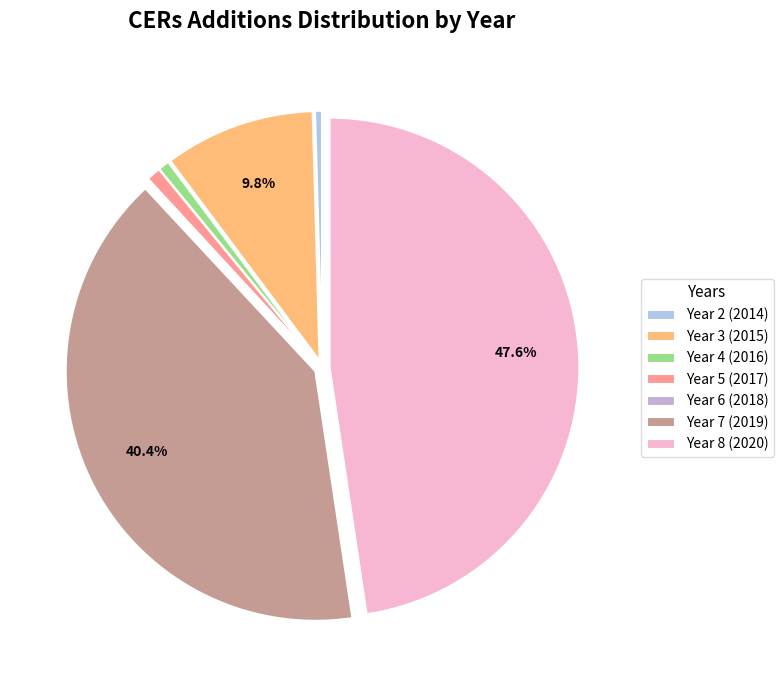

Is Year 7 (2019) the majority of the pie?

No